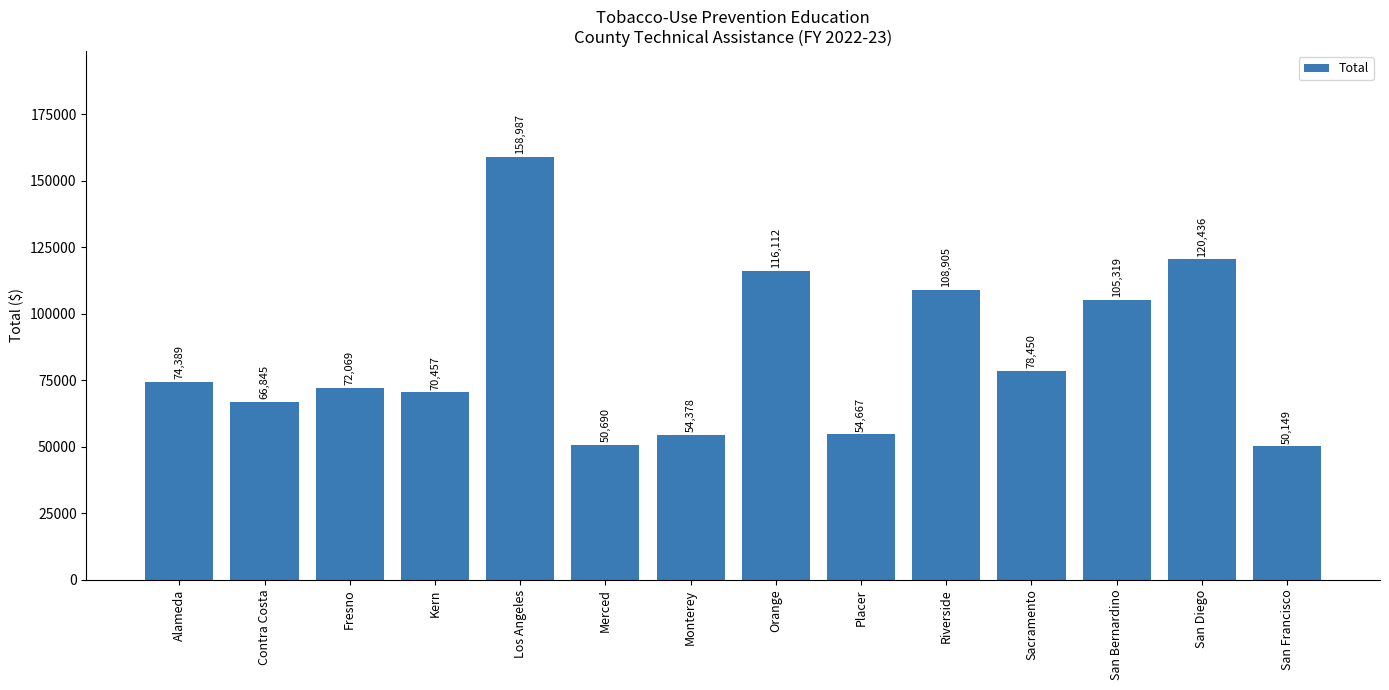

What is the sum of all values?

1181853